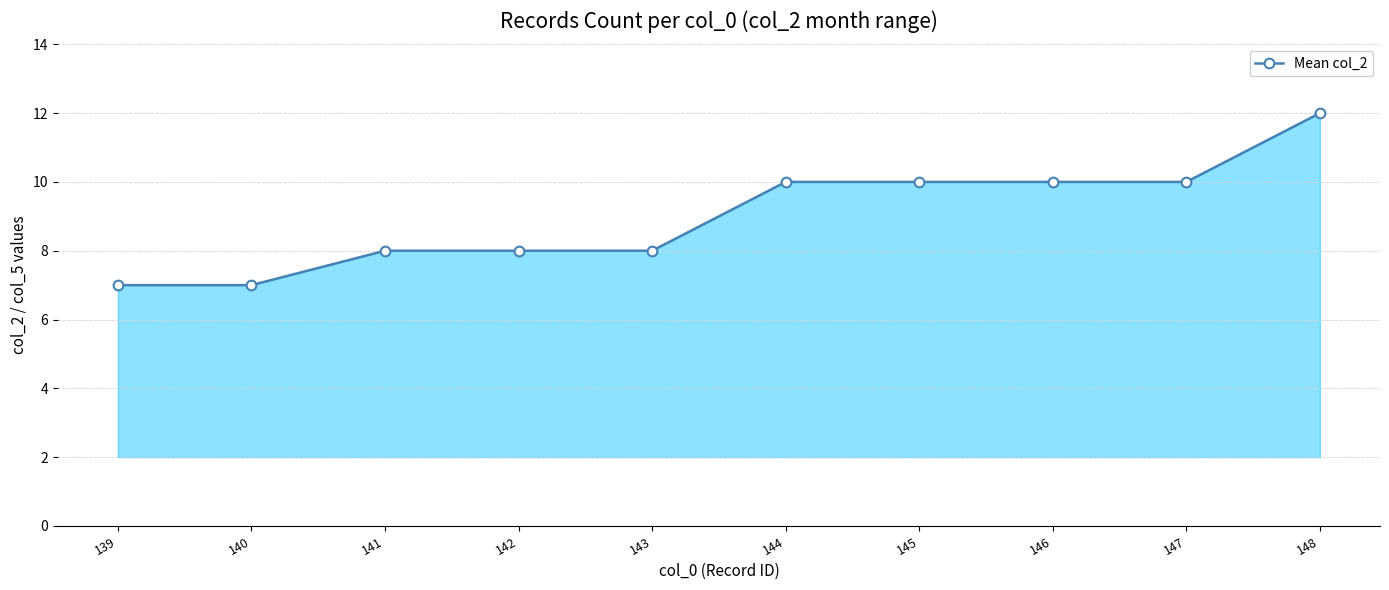

Read the value at 148.

12